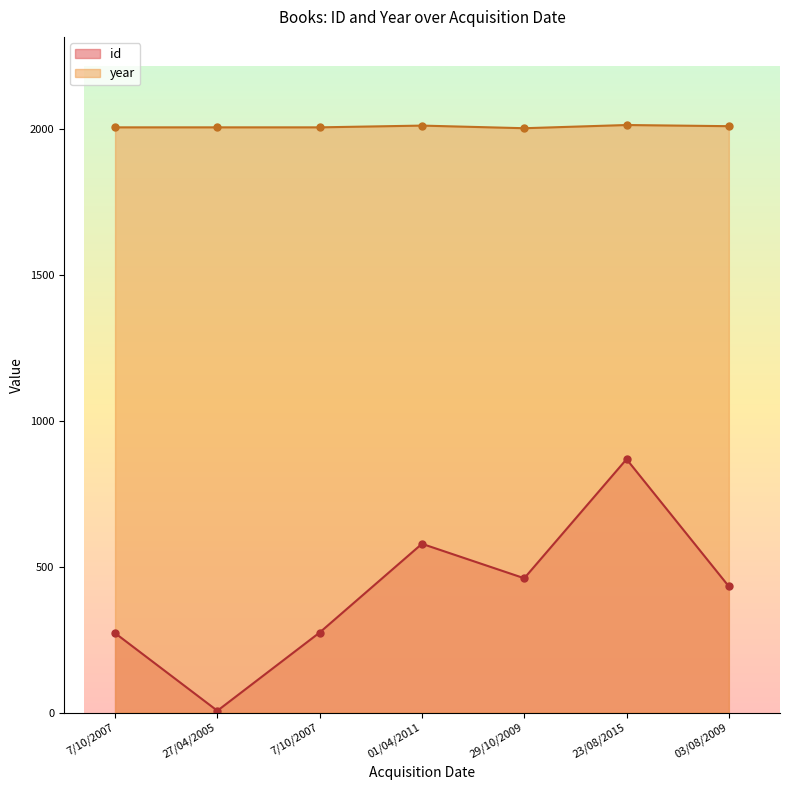

Which category has the highest value across all series?

23/08/2015